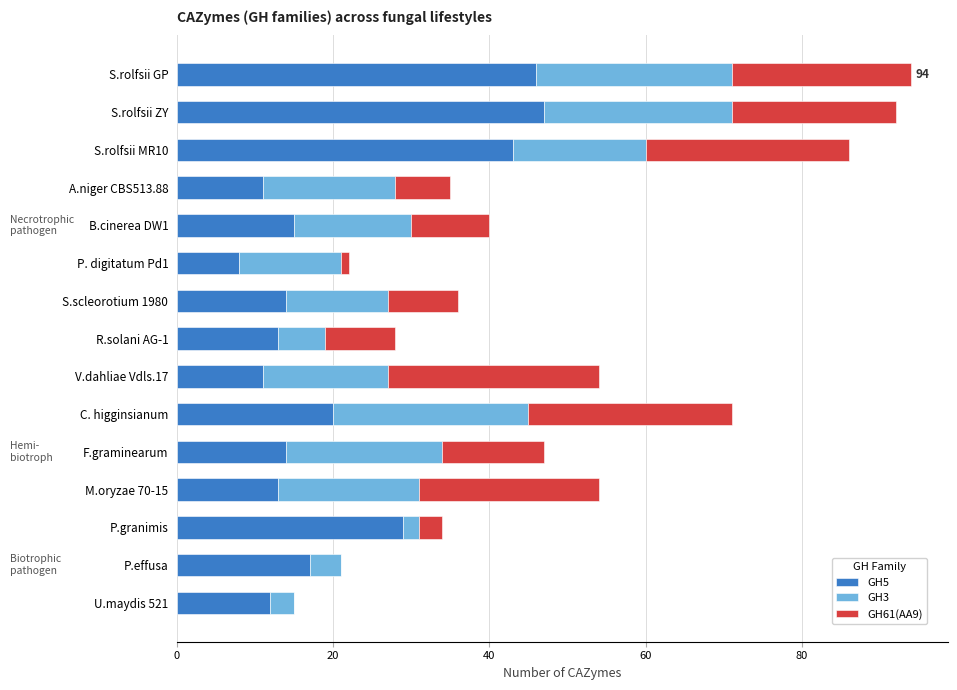

What is the total value across all series at U.maydis 521?

15